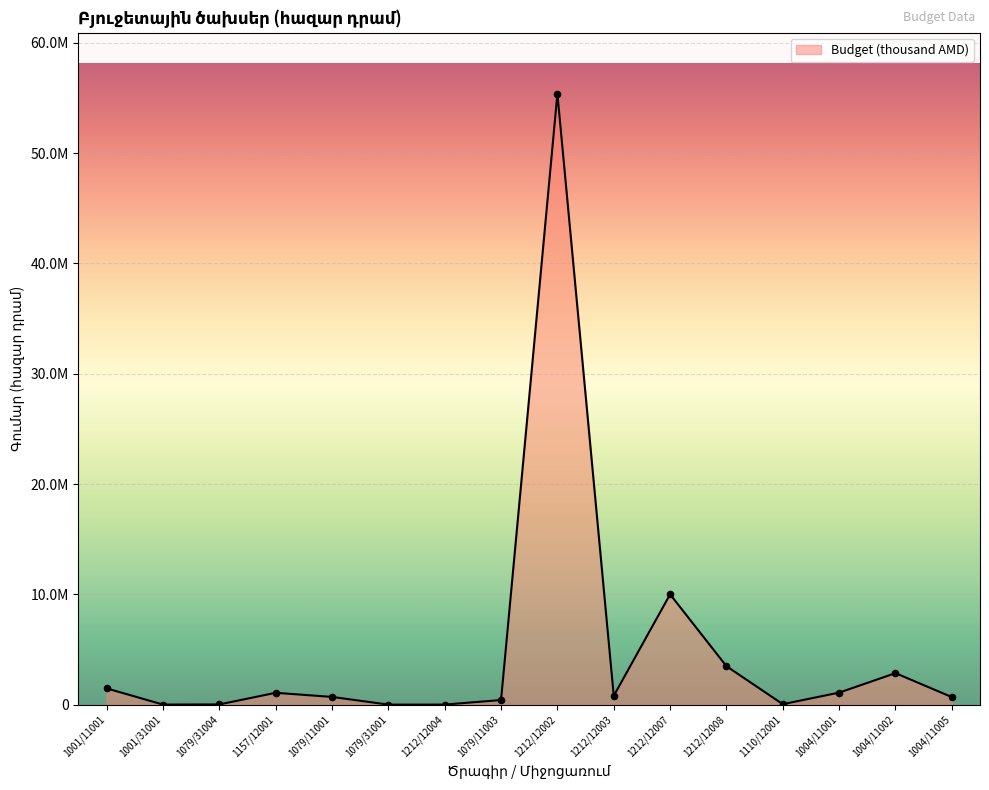

Between 1001/11001 and 1212/12002, which is larger?

1212/12002